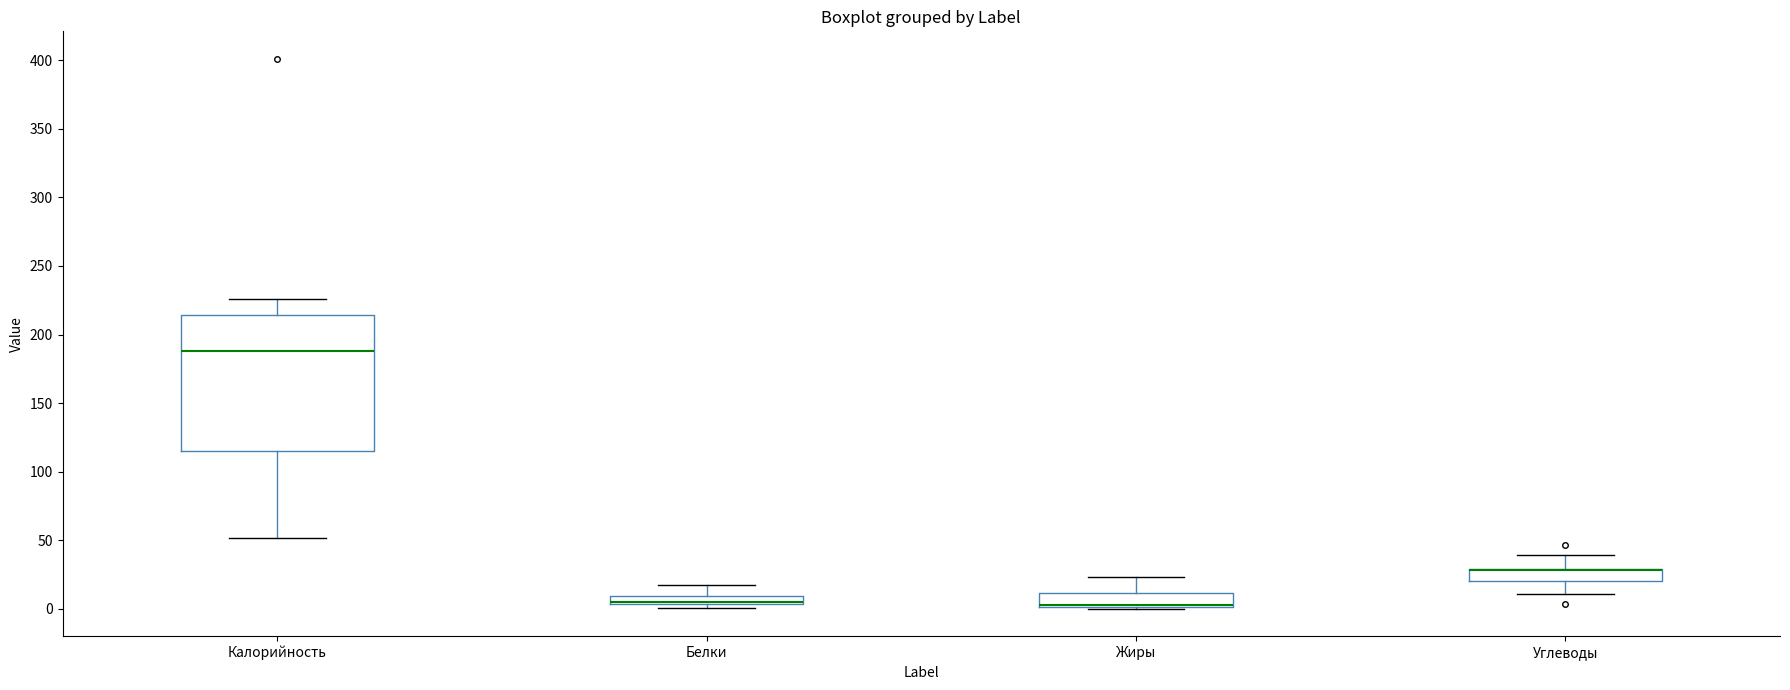

Where is the upper edge of the box for Углеводы on the y-axis? The values are not printed on the chart, so give them approximately, as read against the axis.

30